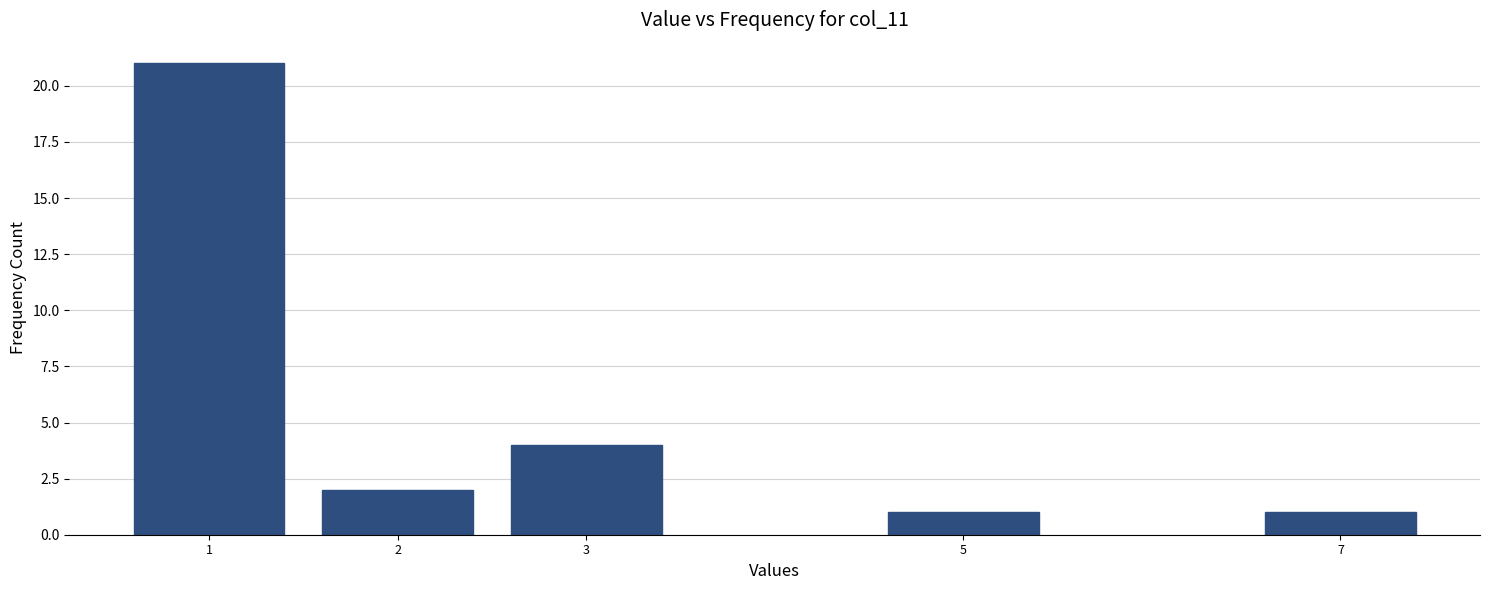

Reading left to right, list all the values displayed in this chart.

1=21	2=2	3=4	5=1	7=1